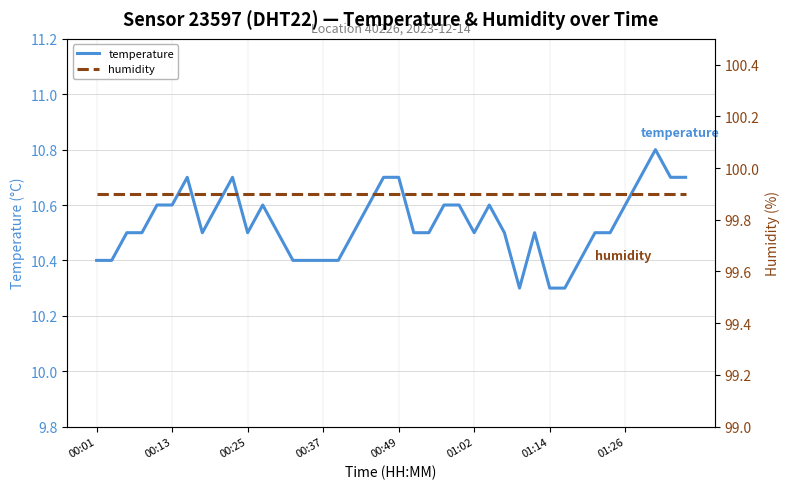

What is the total value across all series at 29?

110.4